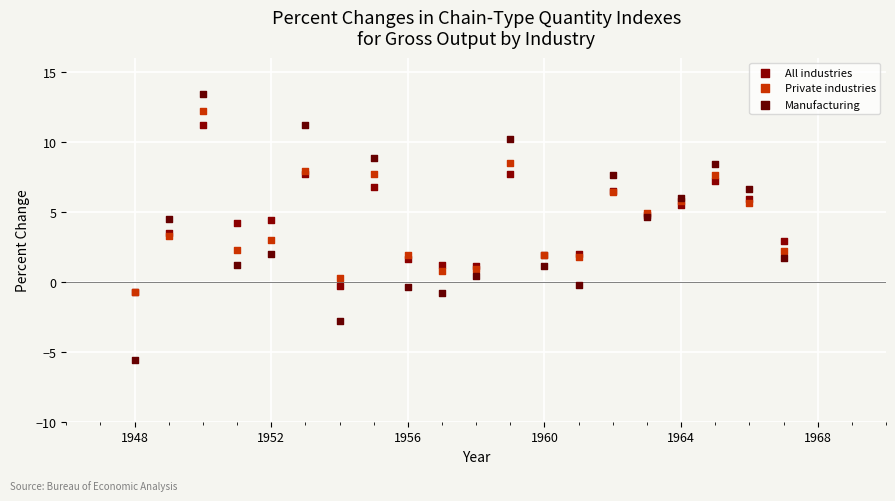

Which series contains the highest Y value?

Manufacturing